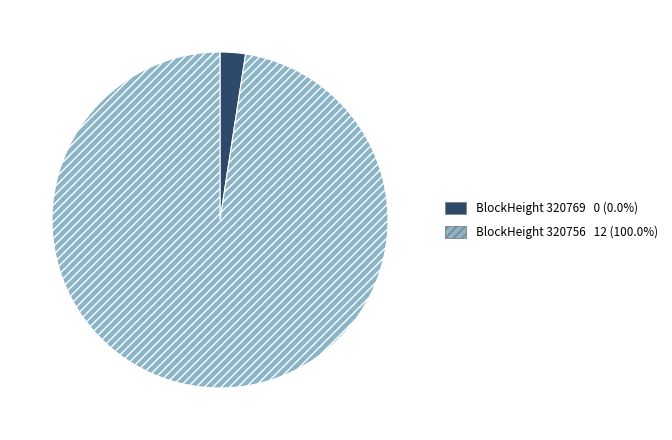

Is there a majority slice in this chart?

Yes